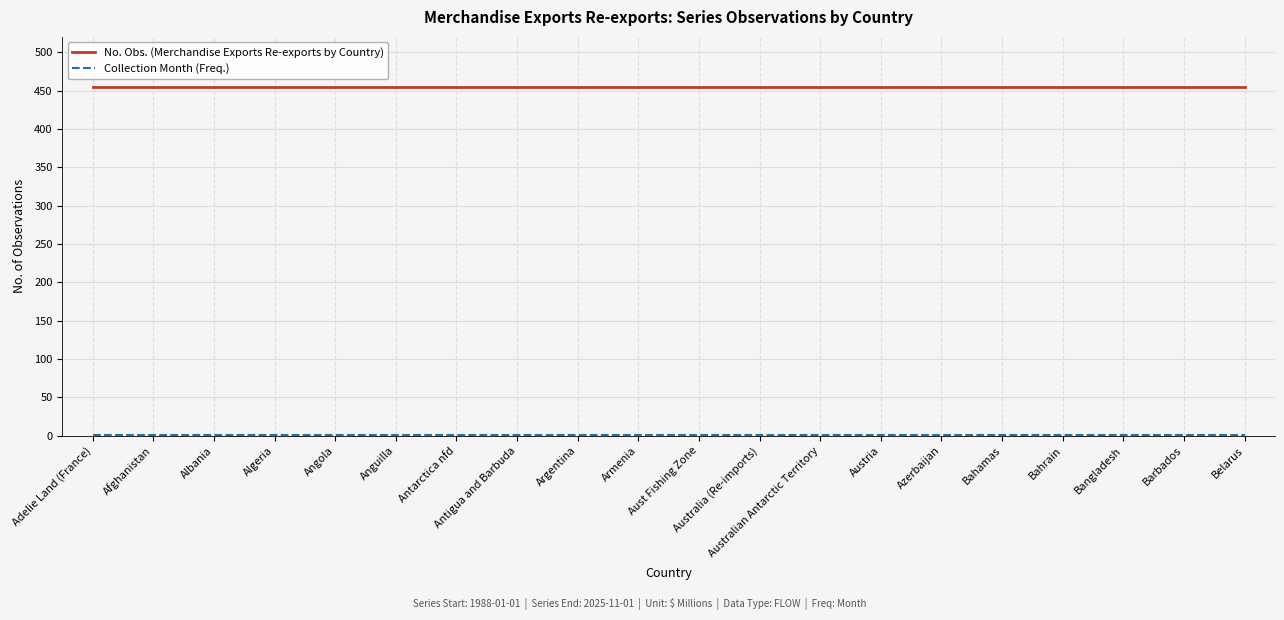

True or false: No. Obs. (Merchandise Exports Re-exports by Country) has a value of 455 at Afghanistan.

True